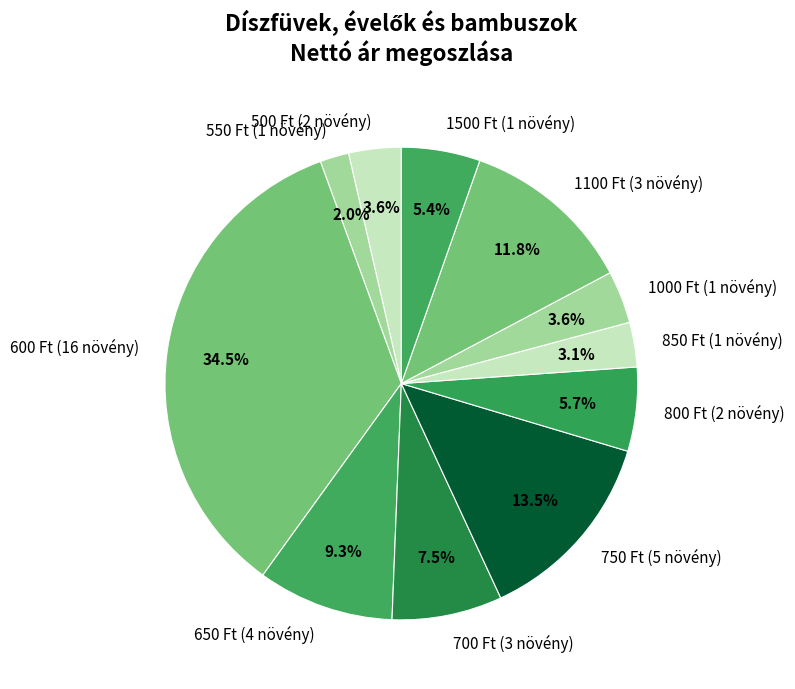

To the nearest percent, what is the difference between the largest and smallest slice percentages?

32%